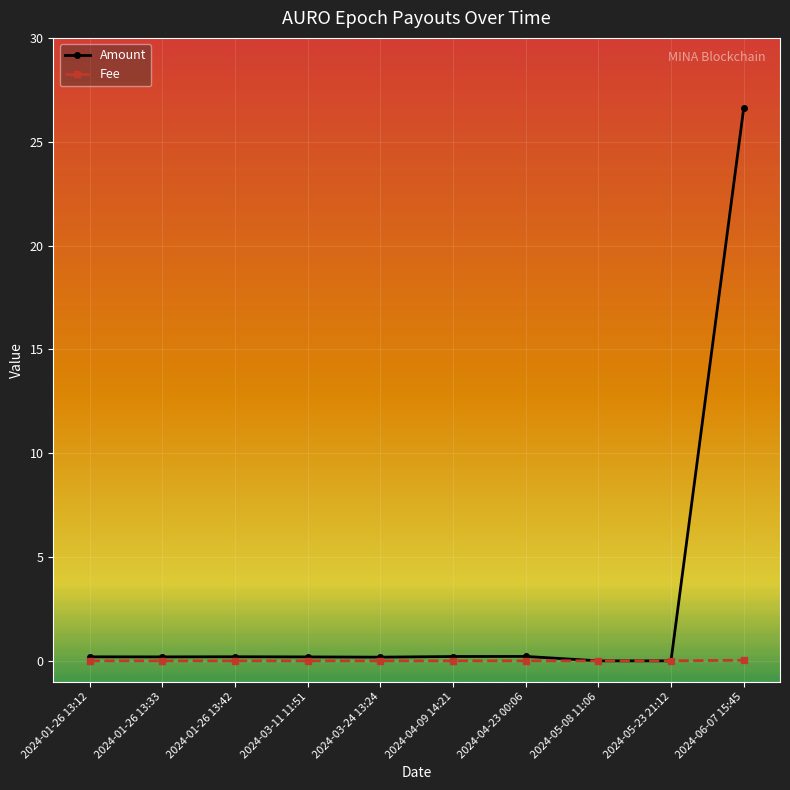

Which series has the largest total across all categories?

Amount